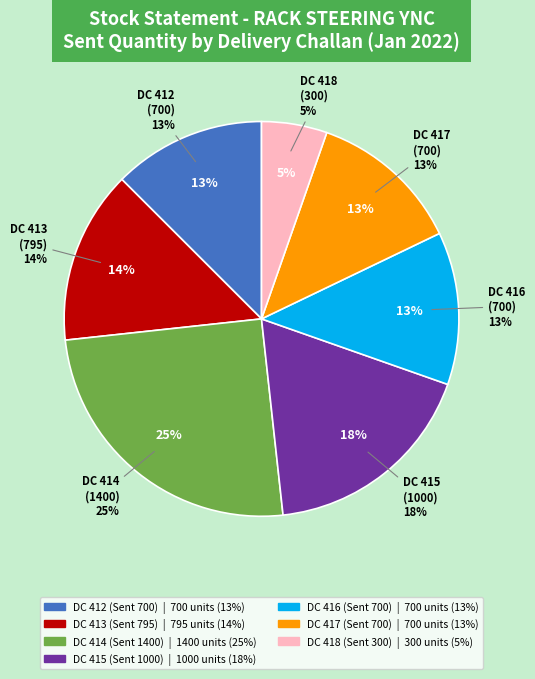

How many segments does this pie chart have?

7